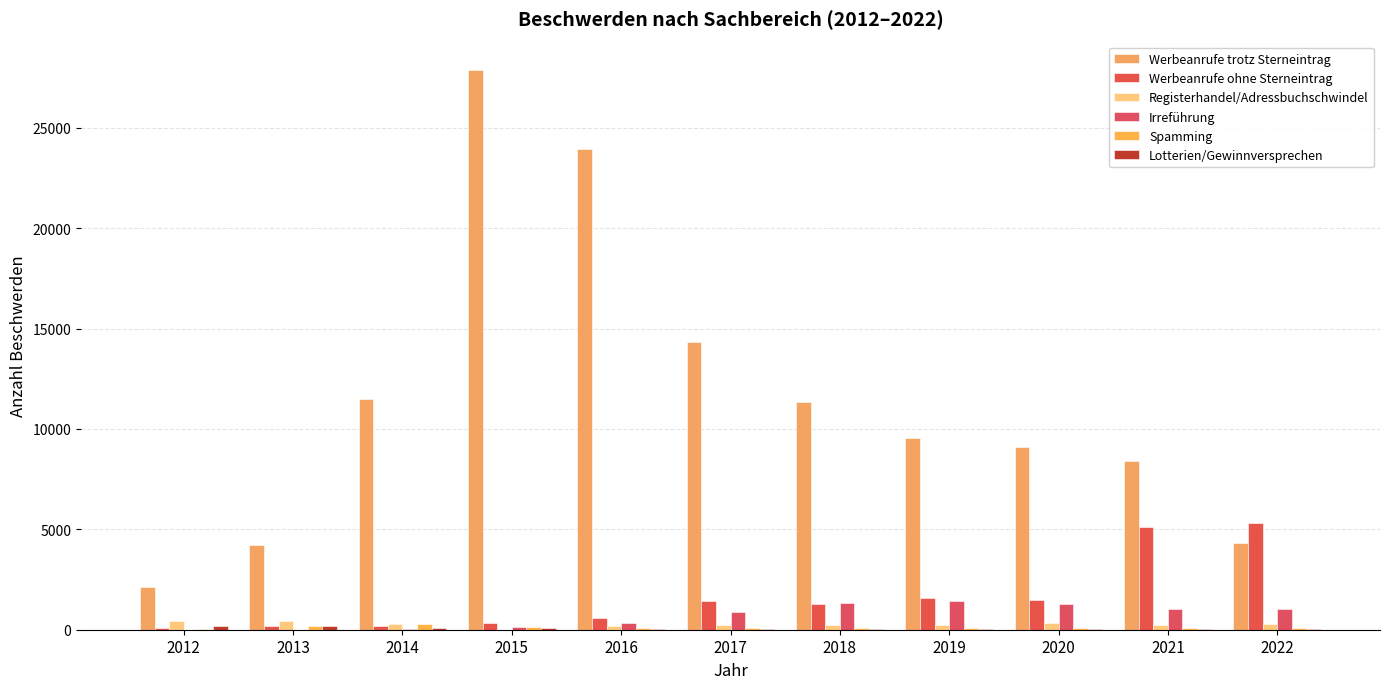

Which series changed the most between 2012 and 2021?

Werbeanrufe trotz Sterneintrag